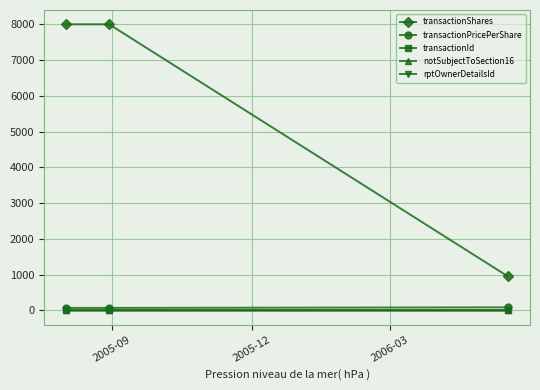

Which series has the largest total across all categories?

transactionShares